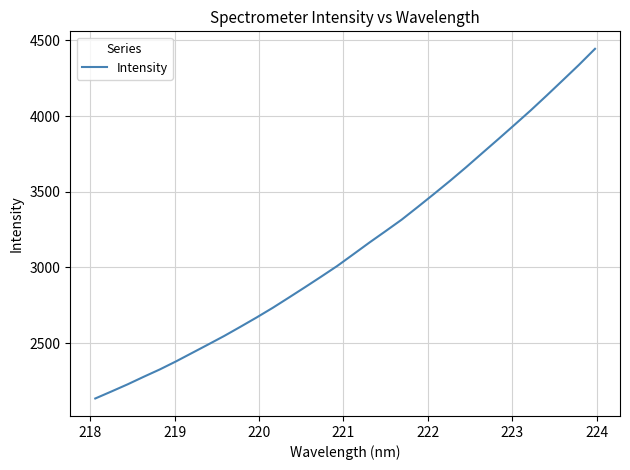

What is the minimum value shown in the chart?

2134.3